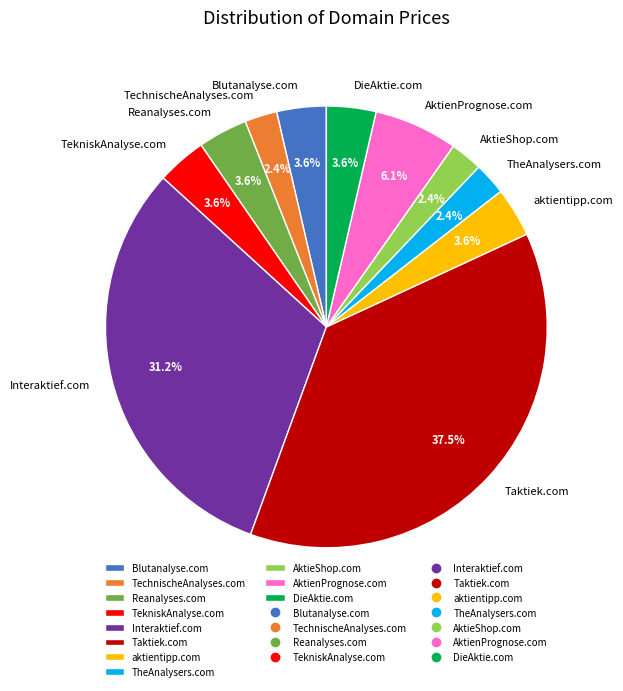

To the nearest percent, what is the combined percentage of Reanalyses.com and AktieShop.com?

6%